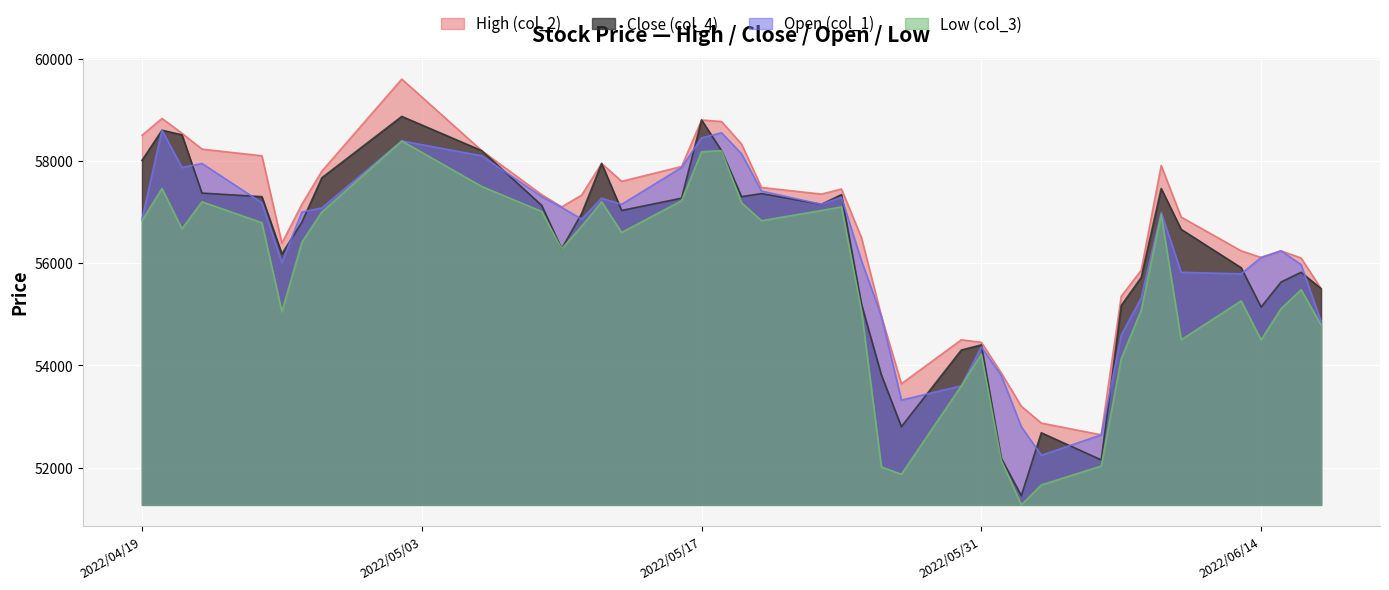

Where is the first local maximum for High (col_2)?

2022/04/20